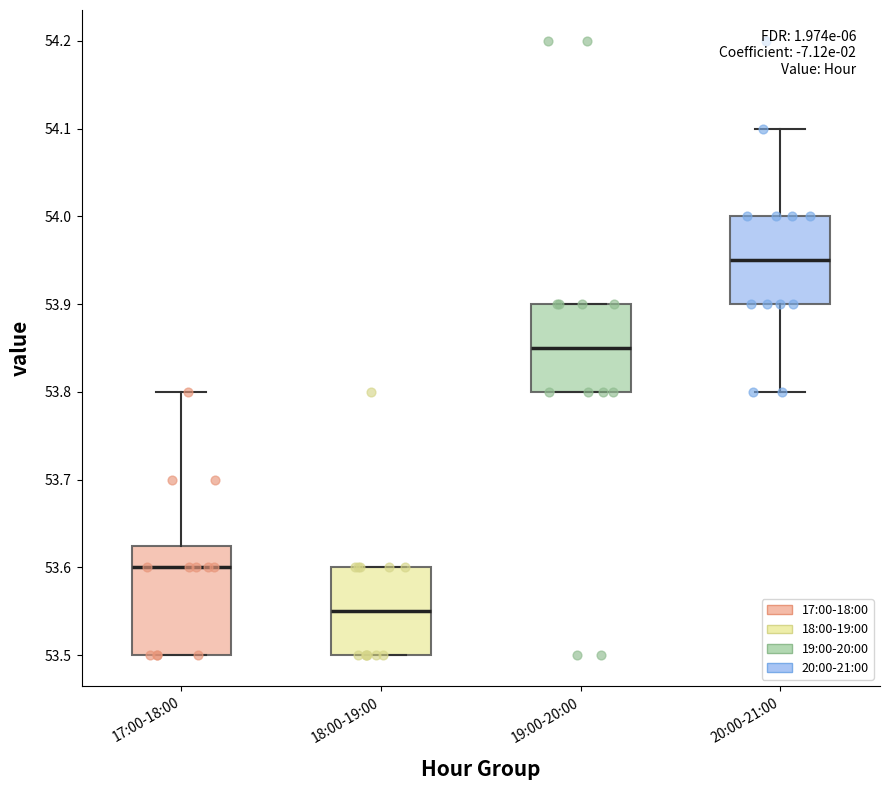

Comparing the boxes themselves (not the whiskers), which one is the tallest?

17:00-18:00